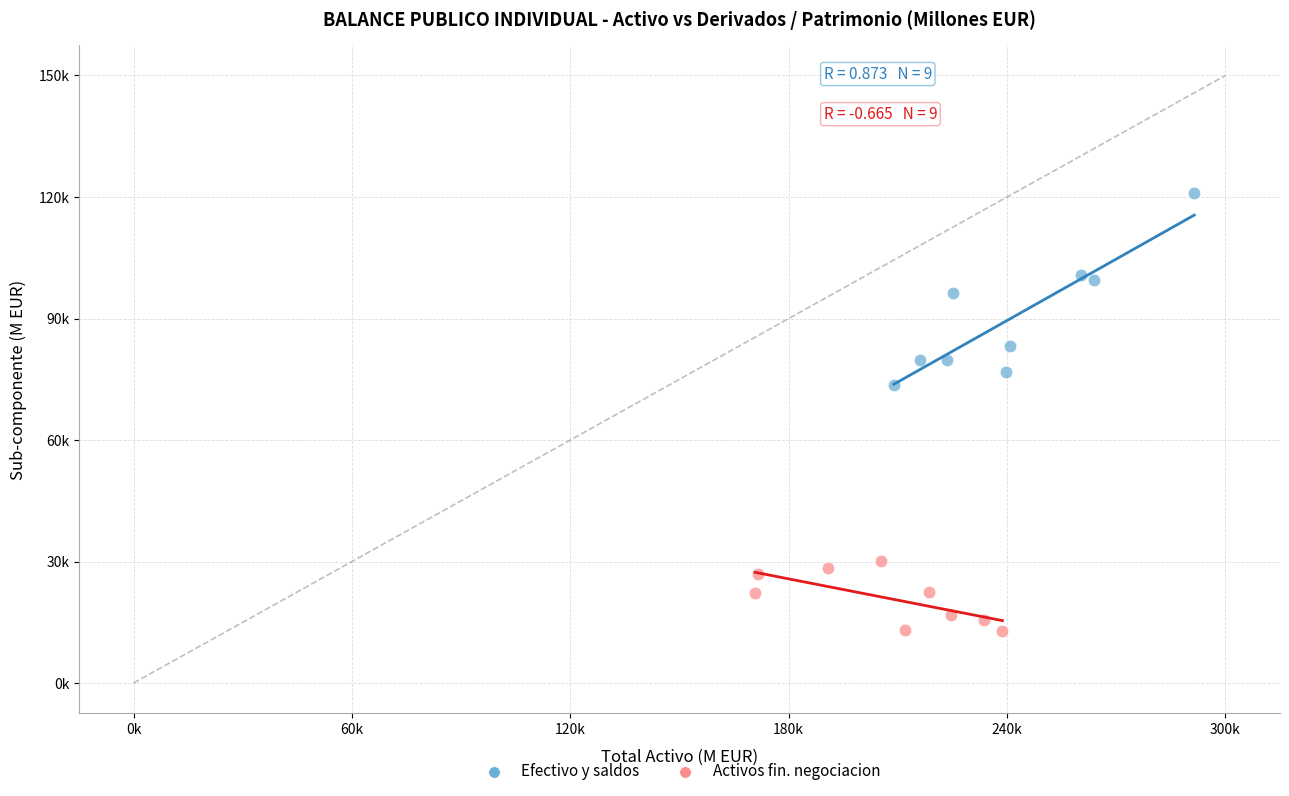

Which series reaches the minimum Y coordinate?

Activos fin. negociacion